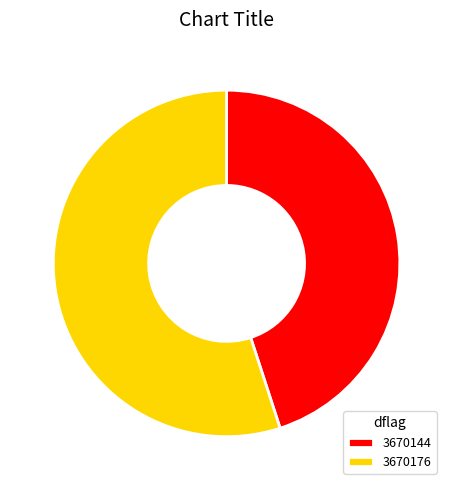

Count the number of slices in the pie.

2